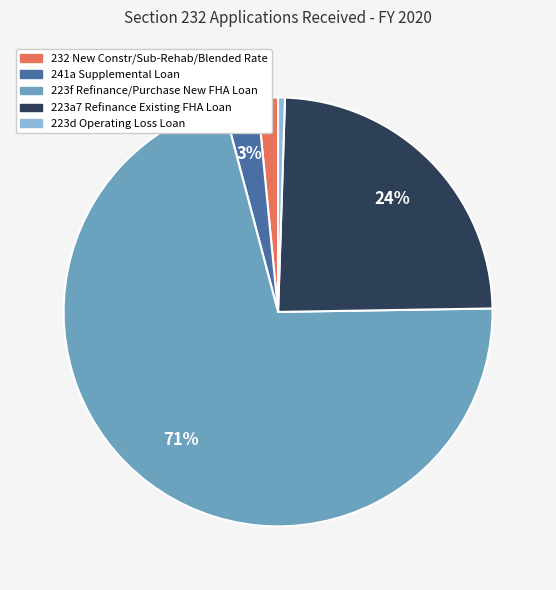

Does 232 New Constr/Sub-Rehab/Blended Rate represent more than half of the total?

No